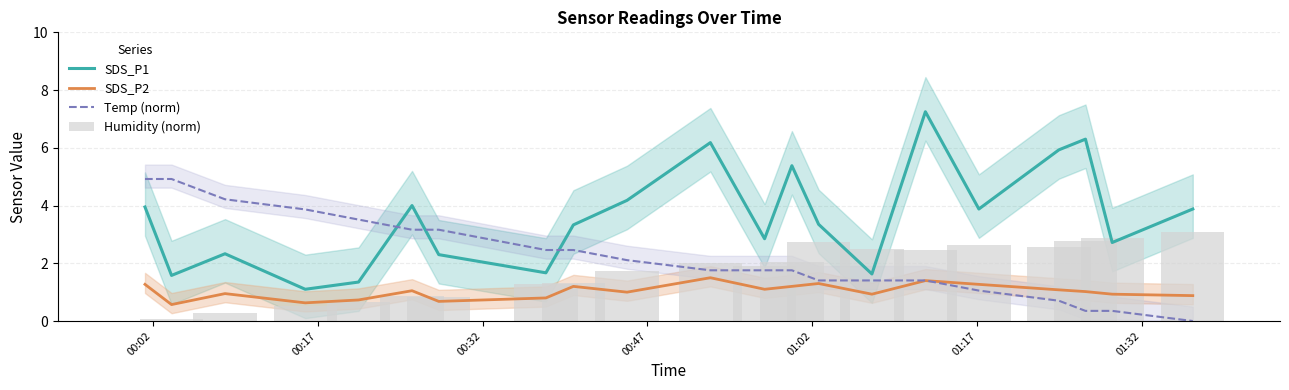

After their last crossing, which series has the higher values: SDS_P1 or Temp (norm)?

SDS_P1